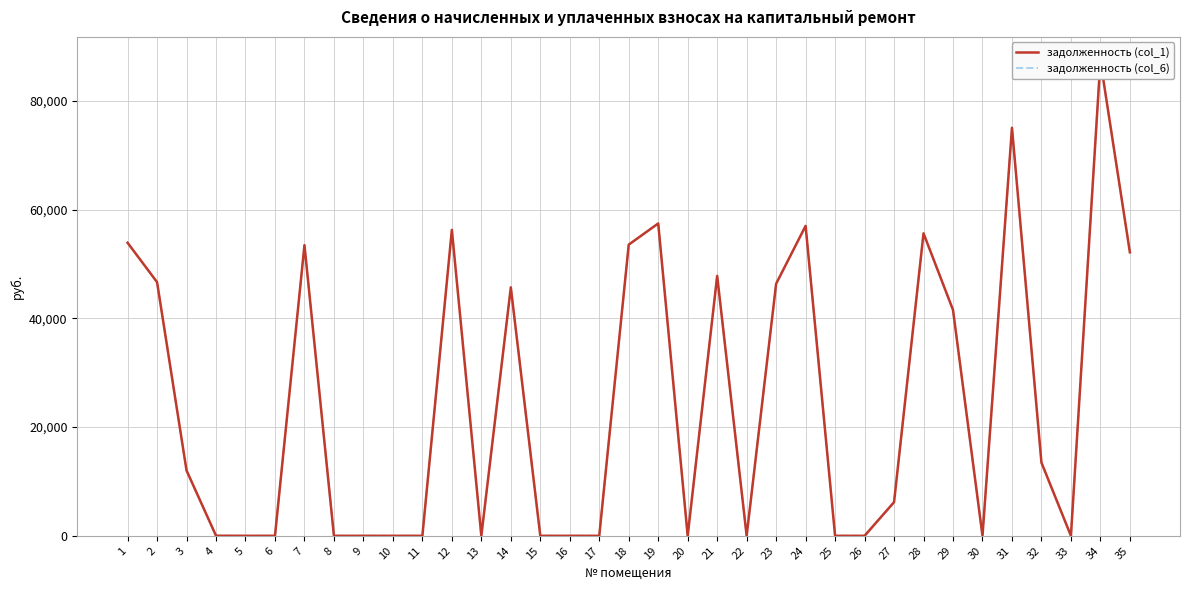

At which label is задолженность (col_6) closest to 43722?

14